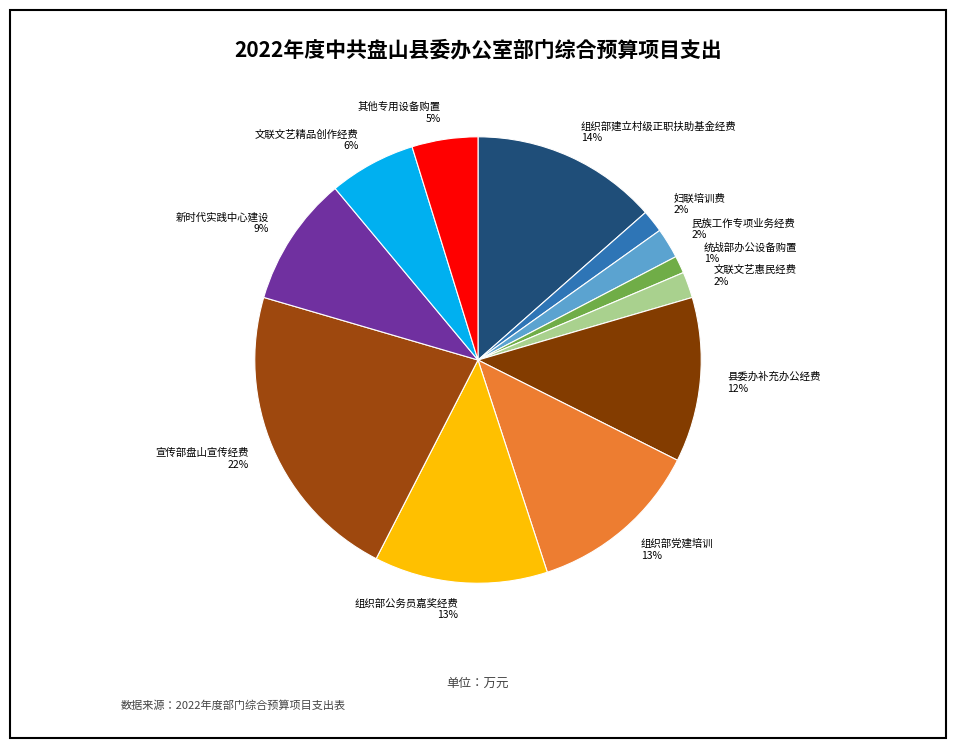

What is the ratio of the value at 组织部党建培训 to the value at 县委办补充办公经费?

1.1